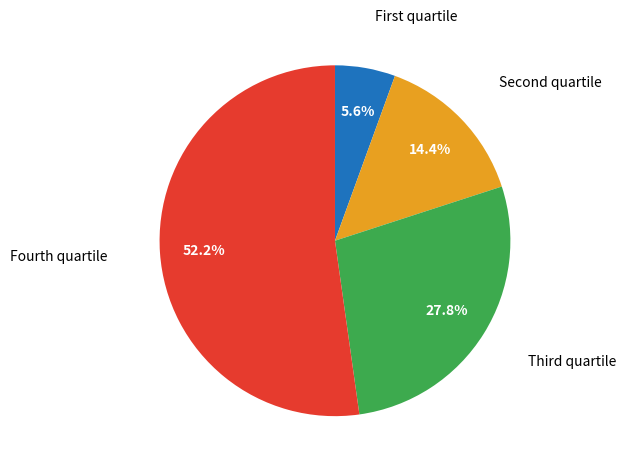

How many slices are in this pie chart?

4